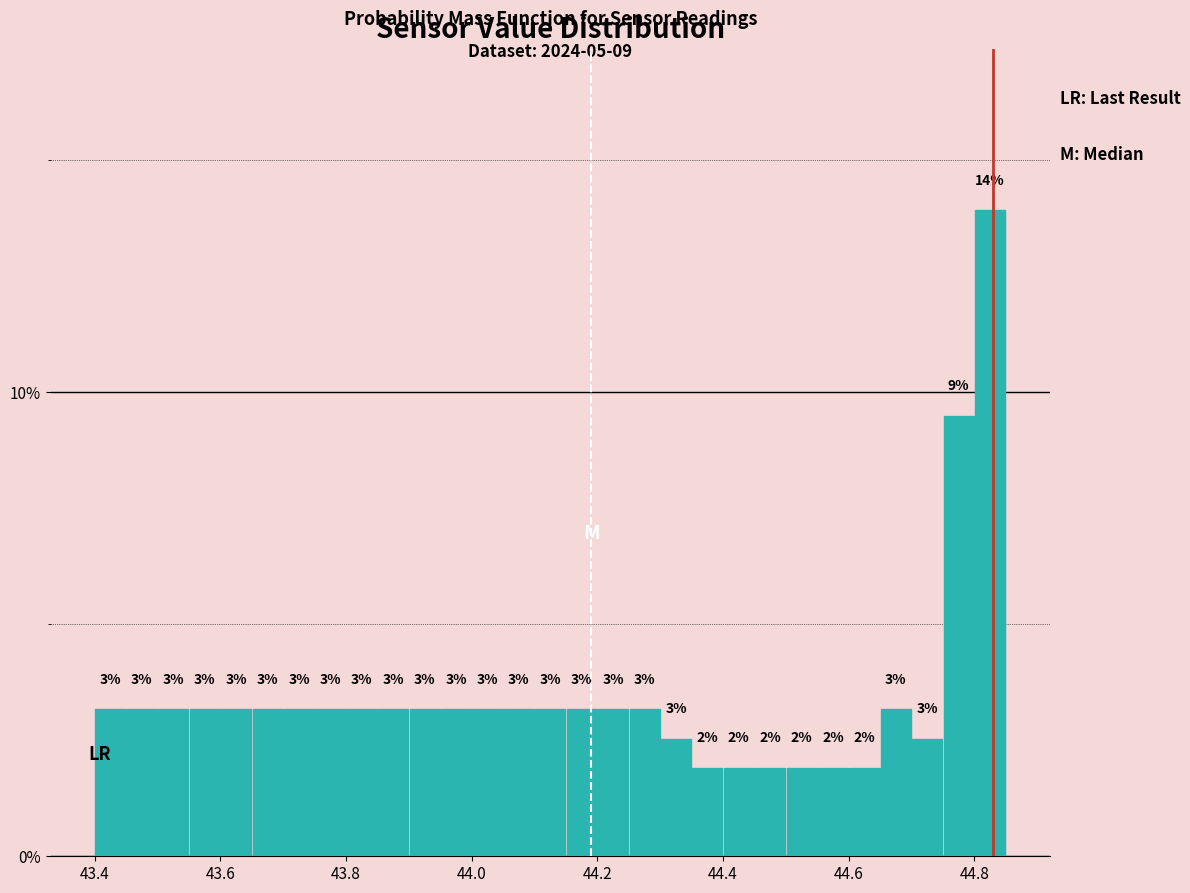

Read against the x-axis, roughly where is the centre of the tallest bar?

44.82